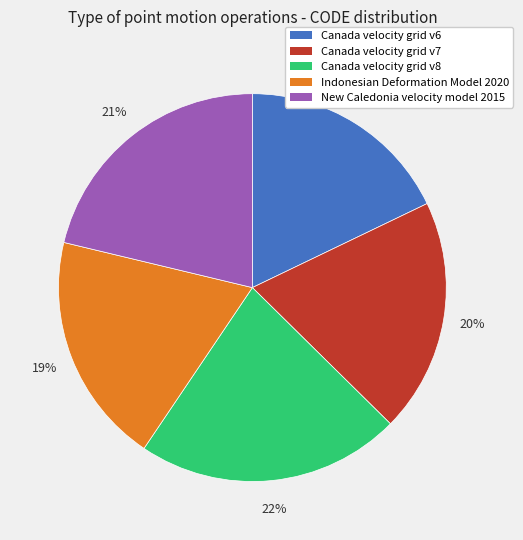

To the nearest percent, what is the difference between the largest and smallest slice percentages?

4%